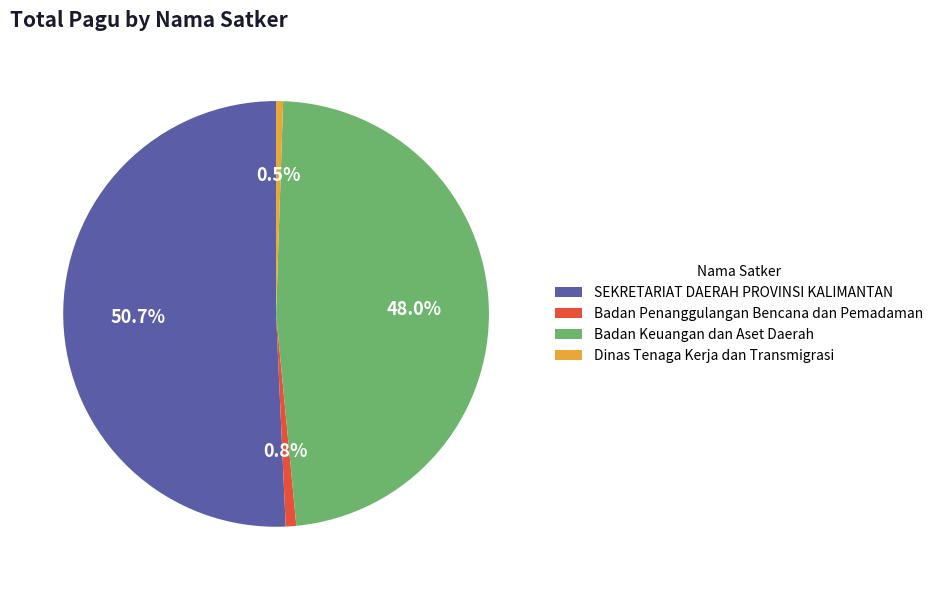

Which has a higher value, SEKRETARIAT DAERAH PROVINSI KALIMANTAN or Dinas Tenaga Kerja dan Transmigrasi?

SEKRETARIAT DAERAH PROVINSI KALIMANTAN